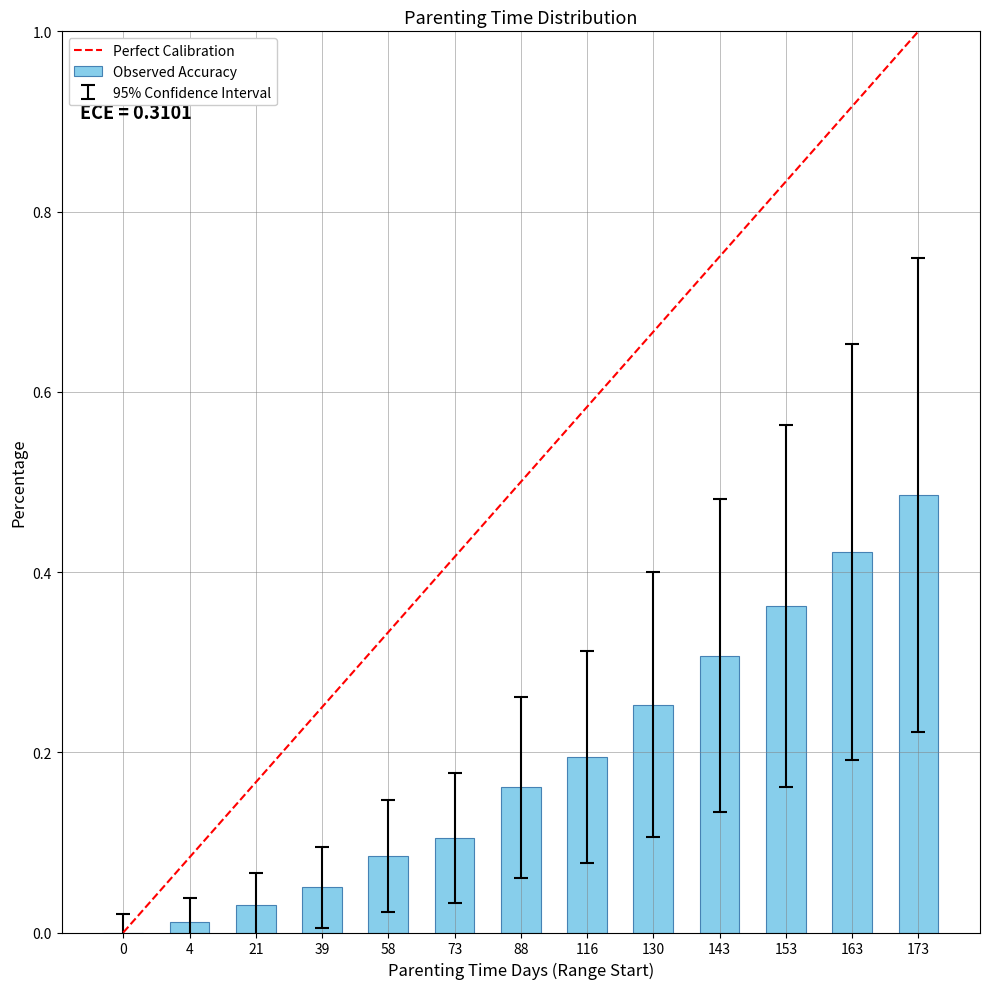

Which label corresponds to the largest value in the chart?

173